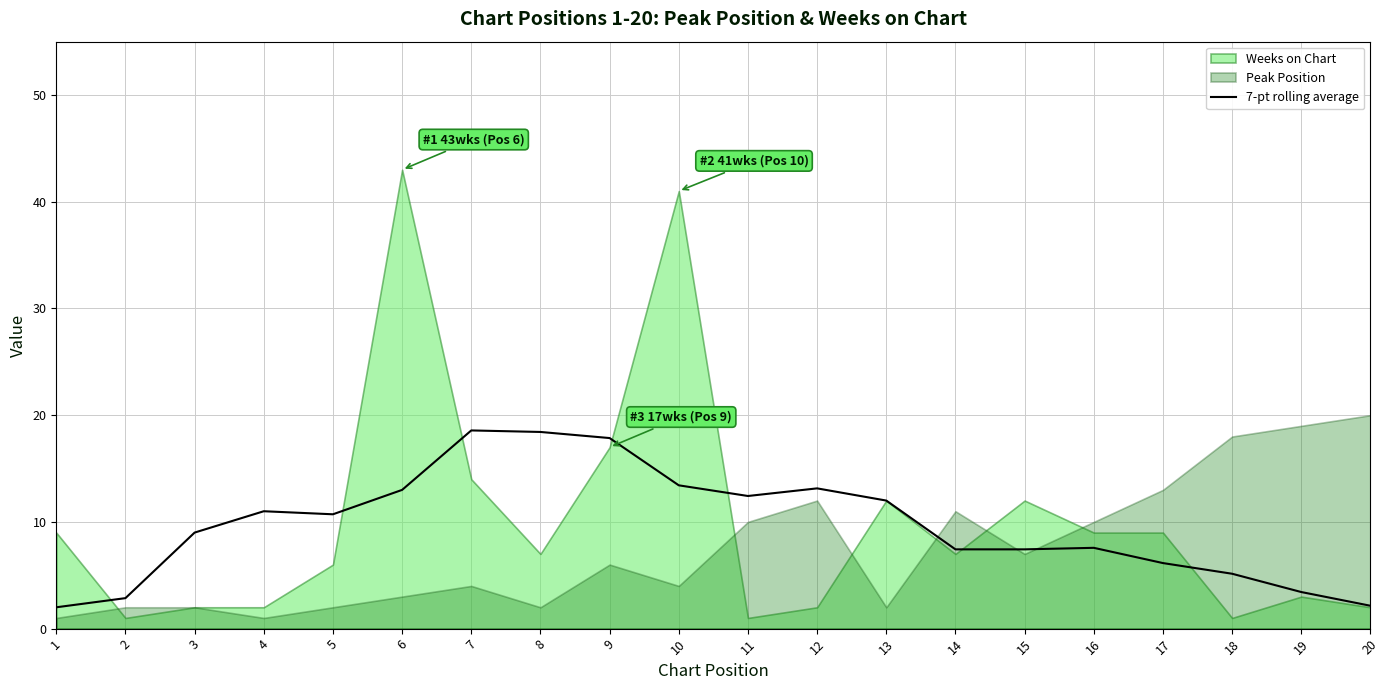

Is it true that the value at 20 is 1.3?

False